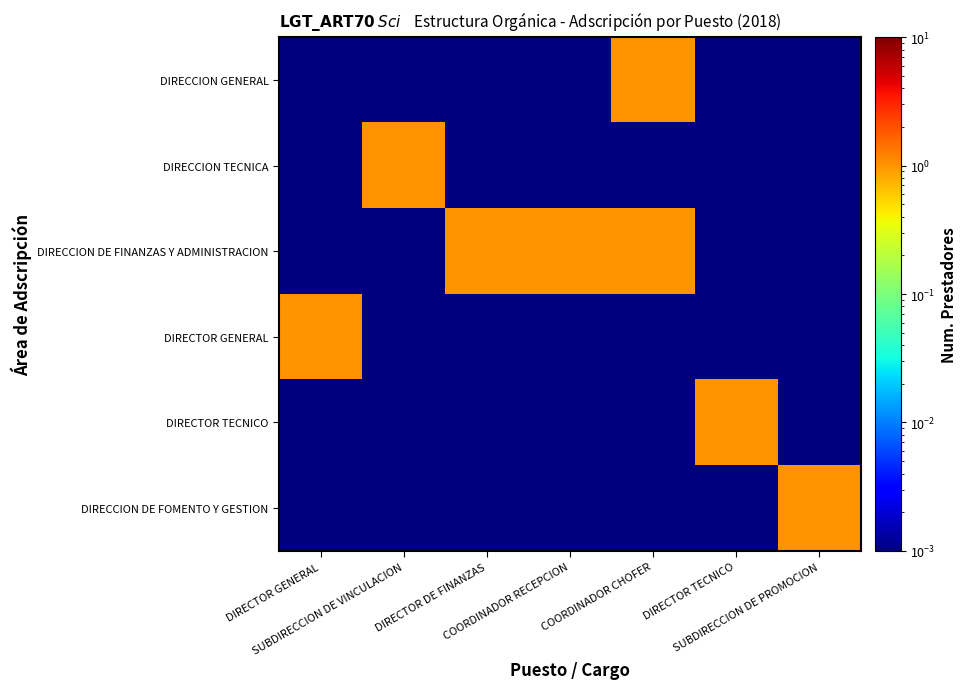

Which series has the largest total across all categories?

DIRECCION DE FINANZAS Y ADMINISTRACION